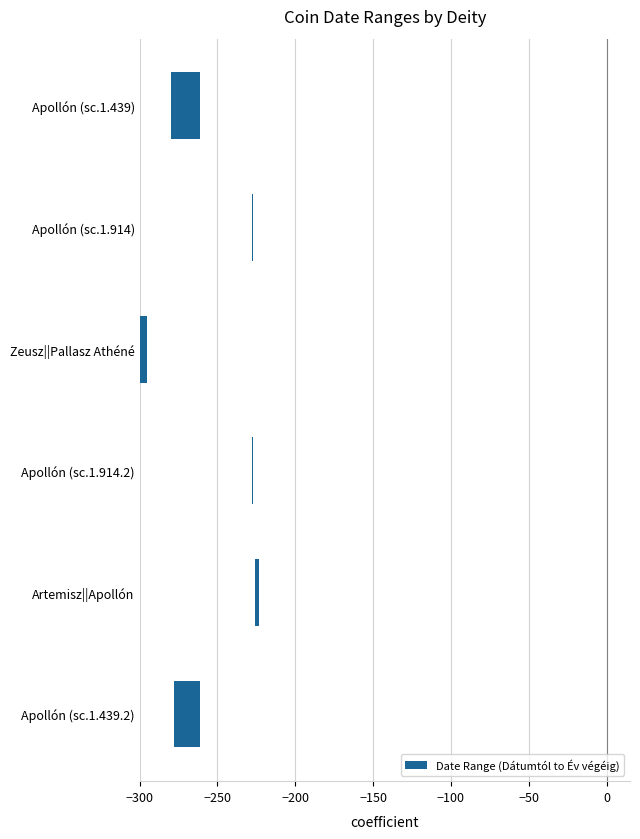

True or false: the data shows 0 at Apollón (sc.1.914.2).

False